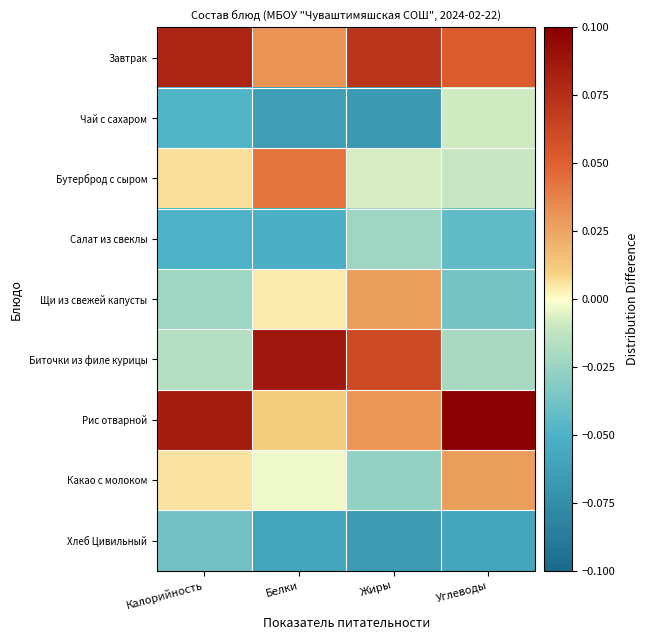

Reading left to right, list all the values displayed in this chart.

Завтрак: Калорийность=0.1	Белки=0.0	Жиры=0.1	Углеводы=0.1
Чай с сахаром: Калорийность=-0.0	Белки=-0.1	Жиры=-0.1	Углеводы=-0.0
Бутерброд с сыром: Калорийность=0.0	Белки=0.0	Жиры=-0.0	Углеводы=-0.0
Салат из свеклы: Калорийность=-0.1	Белки=-0.1	Жиры=-0.0	Углеводы=-0.0
Щи из свежей капусты: Калорийность=-0.0	Белки=0.0	Жиры=0.0	Углеводы=-0.0
Биточки из филе курицы: Калорийность=-0.0	Белки=0.1	Жиры=0.1	Углеводы=-0.0
Рис отварной: Калорийность=0.1	Белки=0.0	Жиры=0.0	Углеводы=0.1
Какао с молоком: Калорийность=0.0	Белки=-0.0	Жиры=-0.0	Углеводы=0.0
Хлеб Цивильный: Калорийность=-0.0	Белки=-0.1	Жиры=-0.1	Углеводы=-0.1